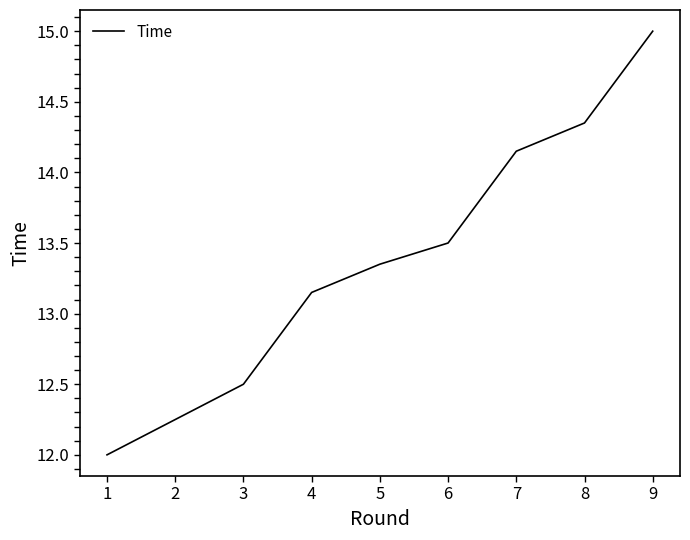

How many lines are shown in the chart?

1